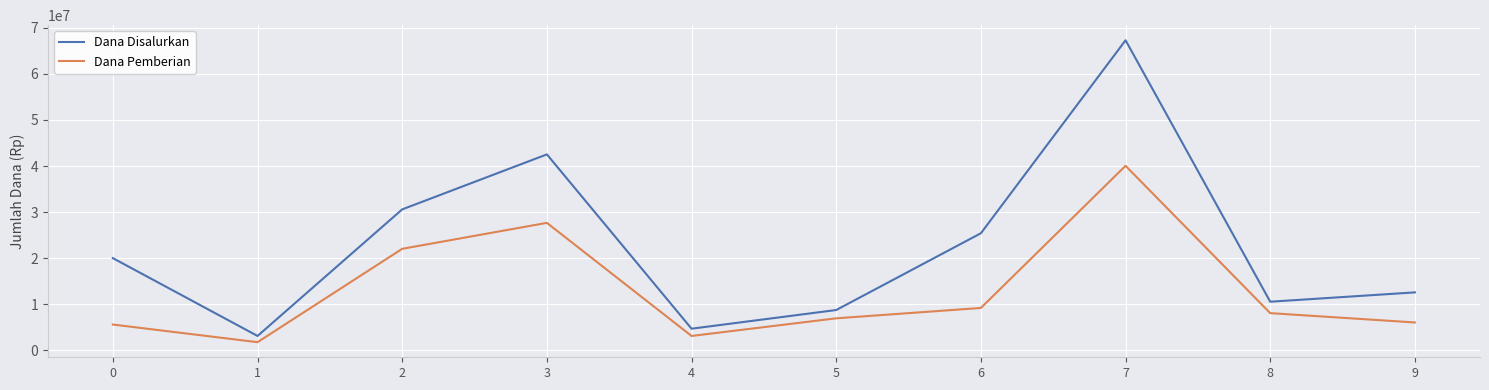

At which label does Dana Pemberian first exceed 8100000?

2